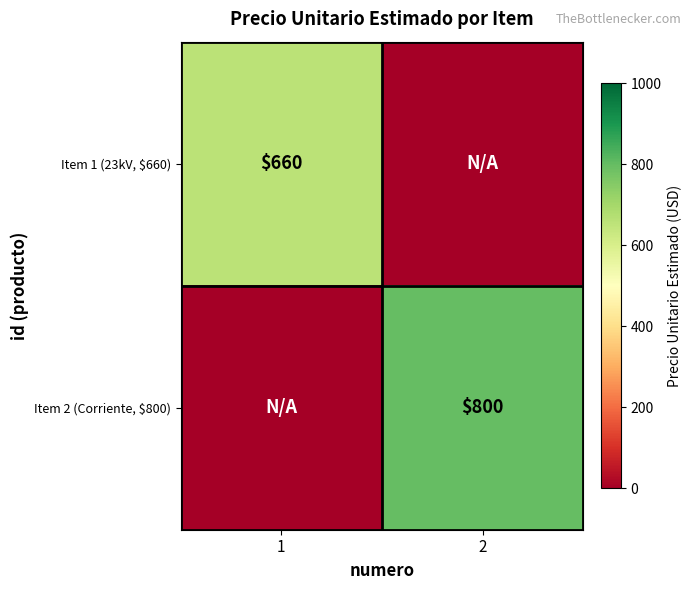

The value of Item 1 (23kV, $660) at 1 is 200. True or false?

False